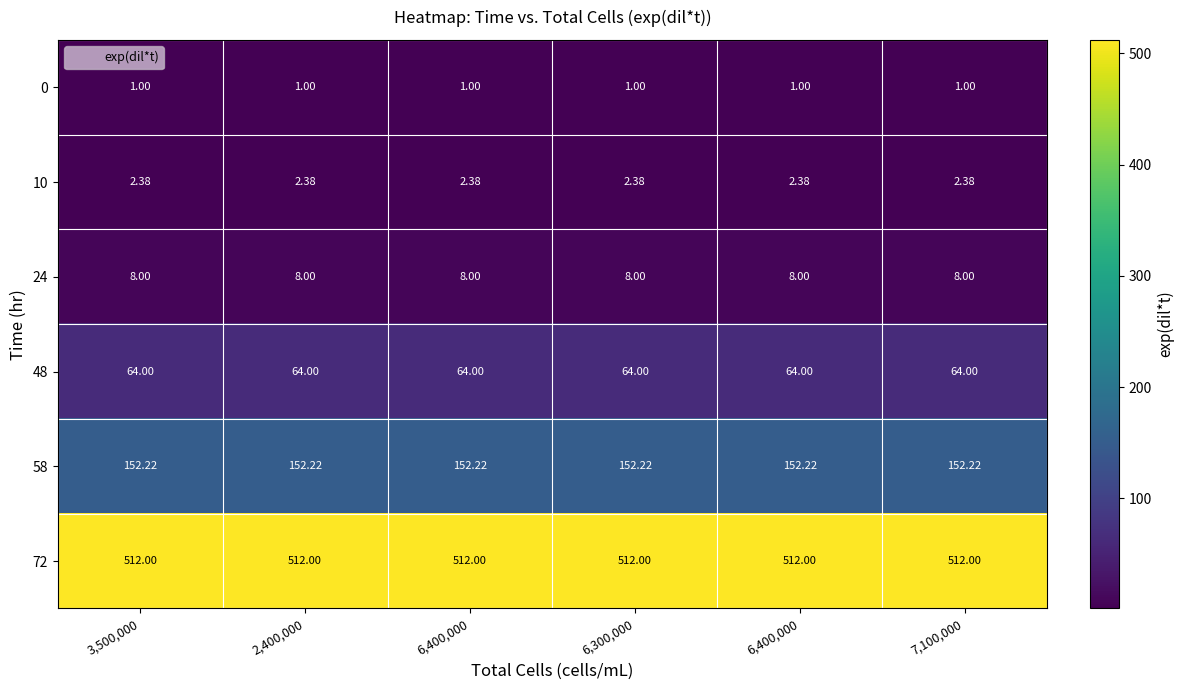

Count the number of categories in the chart.

6